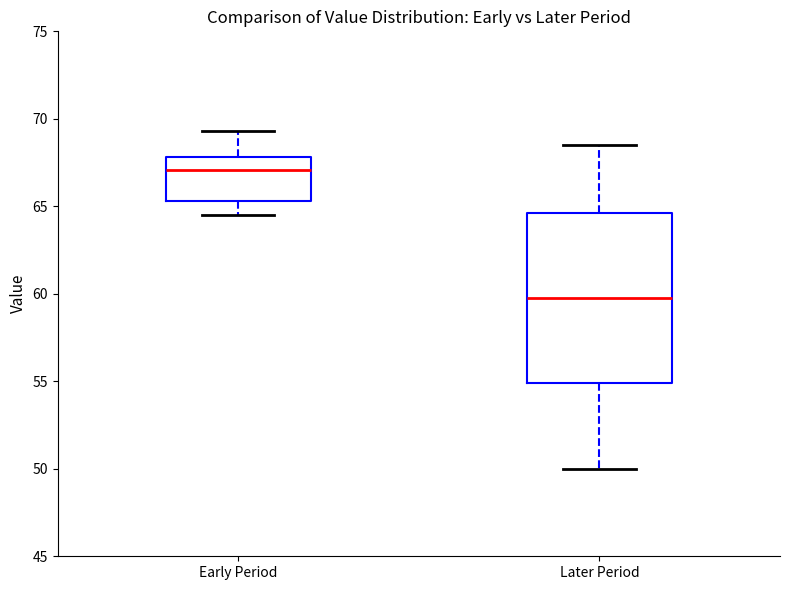

Where is the lower edge of the box for Later Period on the y-axis? The values are not printed on the chart, so give them approximately, as read against the axis.

55.0